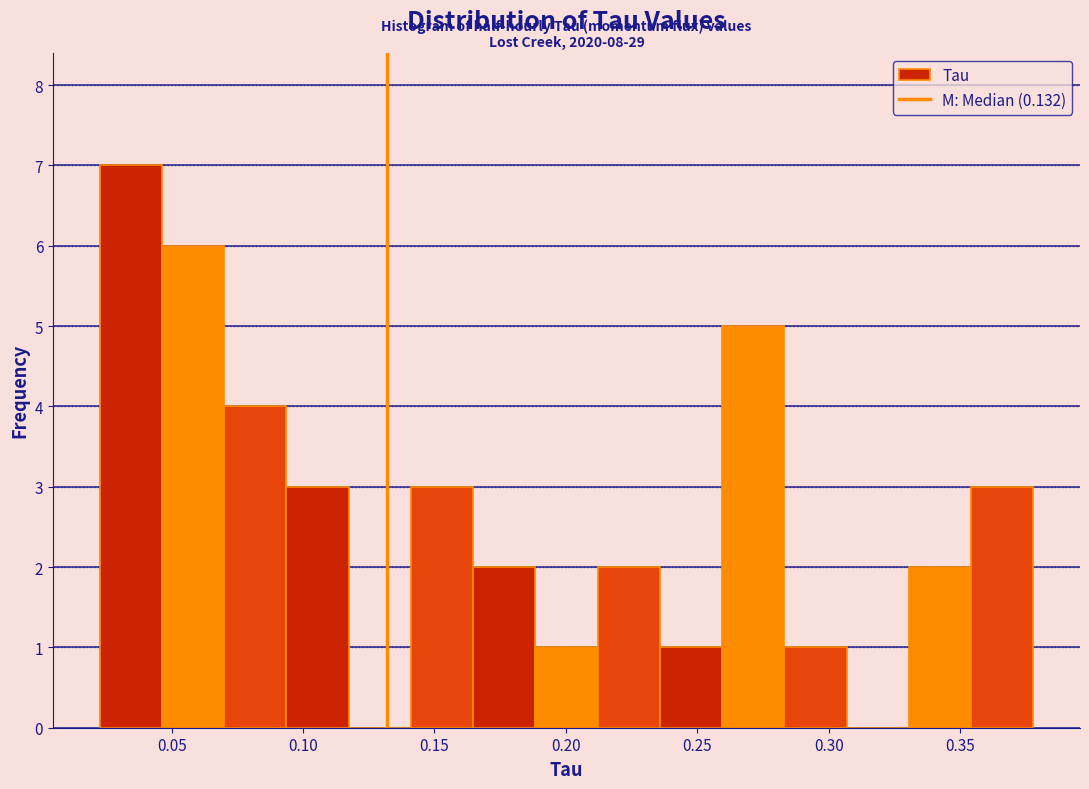

Which range on the x-axis has the tallest bar?

0.025 to 0.045